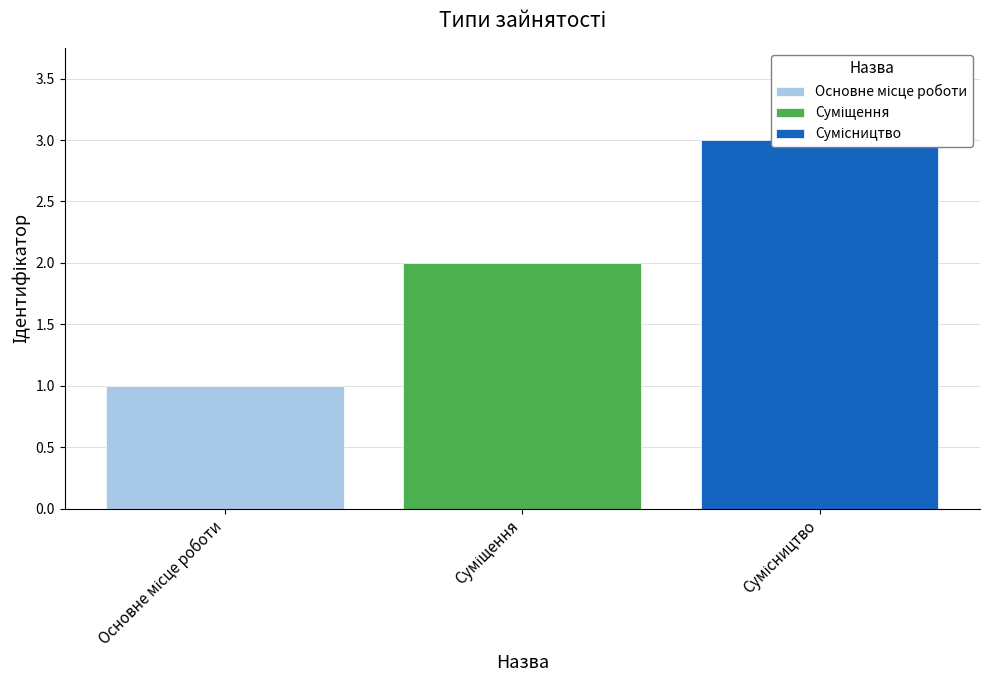

What is the difference between the maximum and minimum values?

2